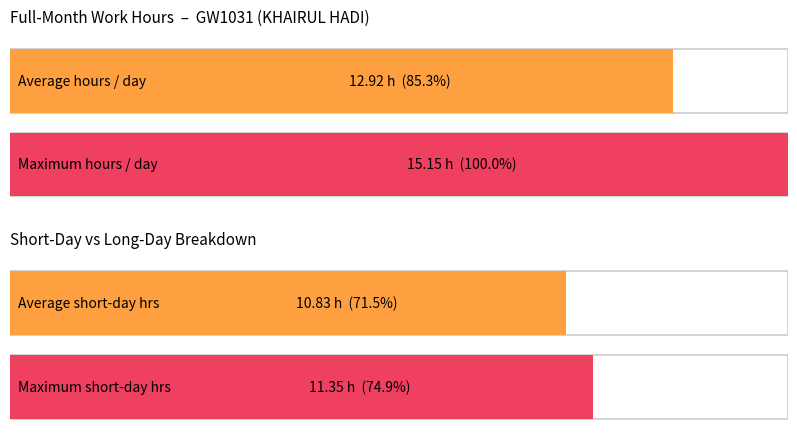

How many bars are there in each group?

2